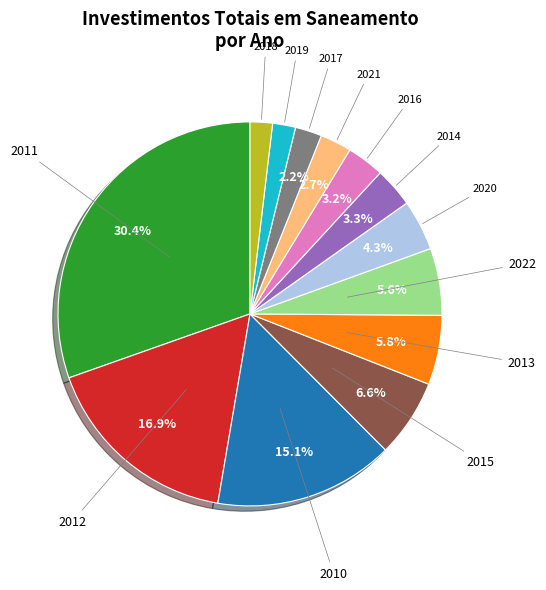

Does any single category account for the majority?

No